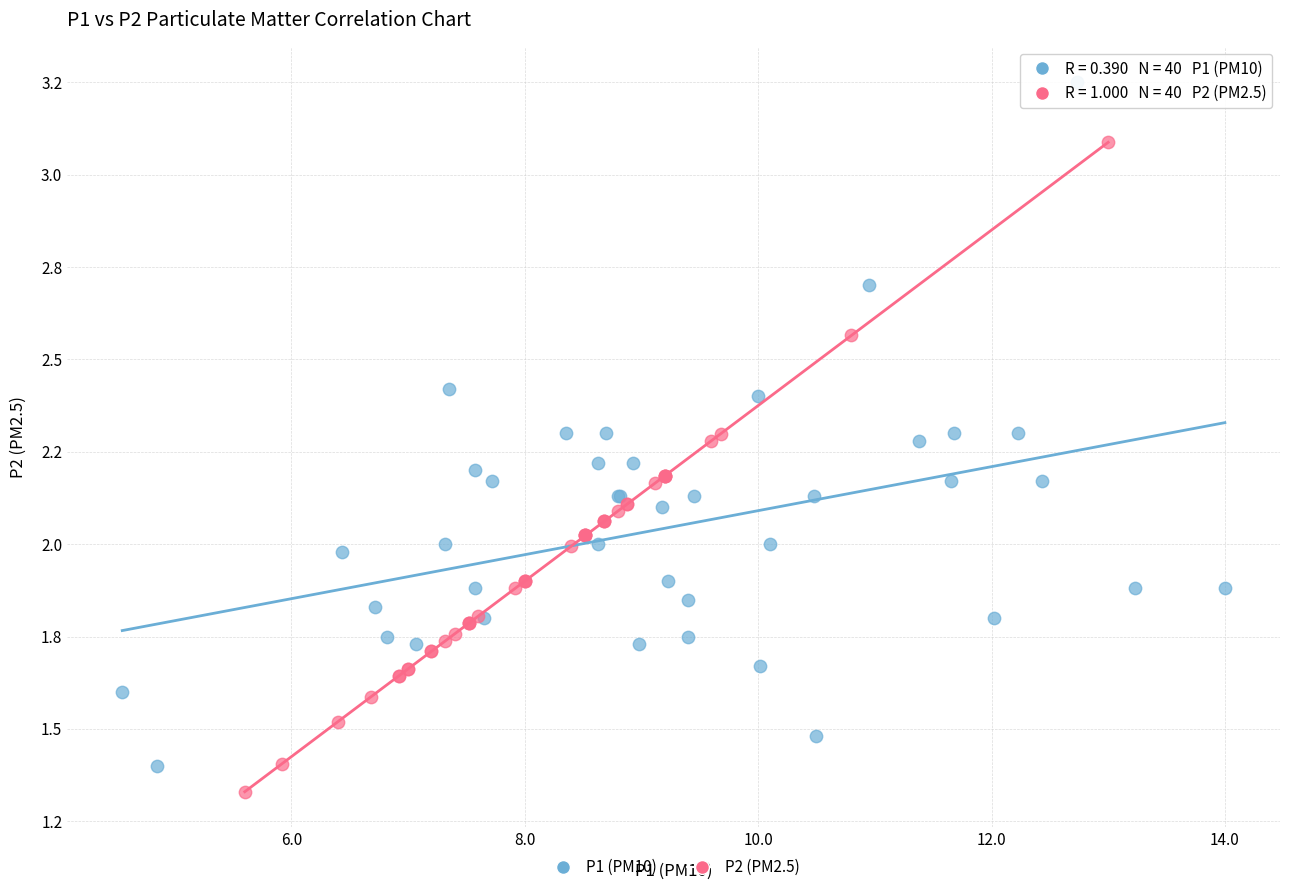

Which series has the largest Y range (max minus min)?

P1 (PM10)